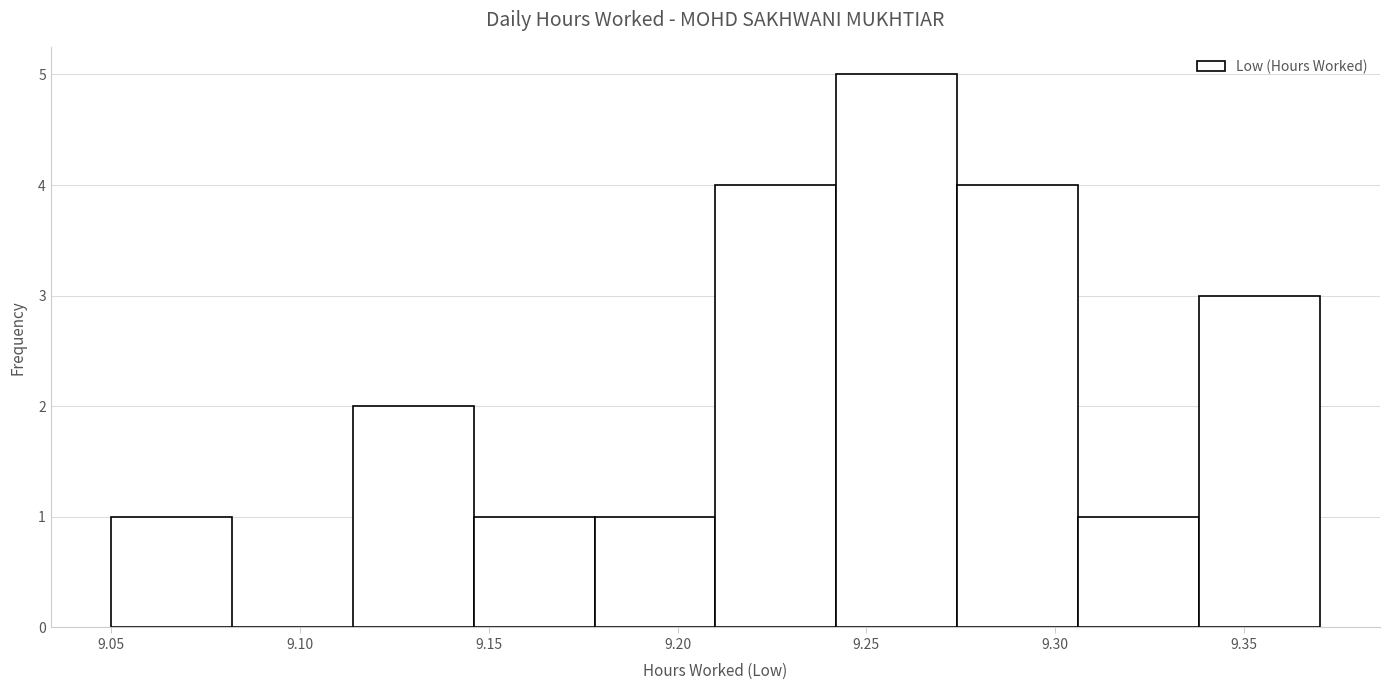

Reading left to right, list every bar in this chart as the range it spans on the x-axis followed by its height. Neither the bar edges nor the heights are printed on the chart, so give them approximately, as read against the axes.

9.050 to 9.082: 1
9.082 to 9.114: 0
9.114 to 9.146: 2
9.146 to 9.178: 1
9.178 to 9.210: 1
9.210 to 9.242: 4
9.242 to 9.274: 5
9.274 to 9.306: 4
9.306 to 9.338: 1
9.338 to 9.370: 3